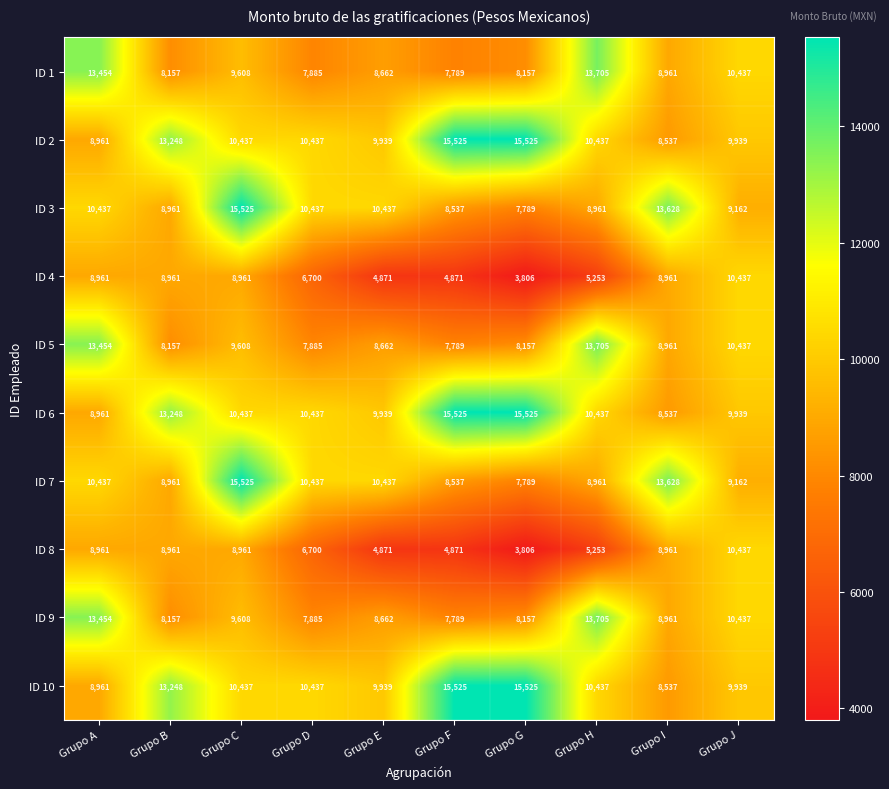

Where is ID 10 nearest to the value 12031?

Grupo B